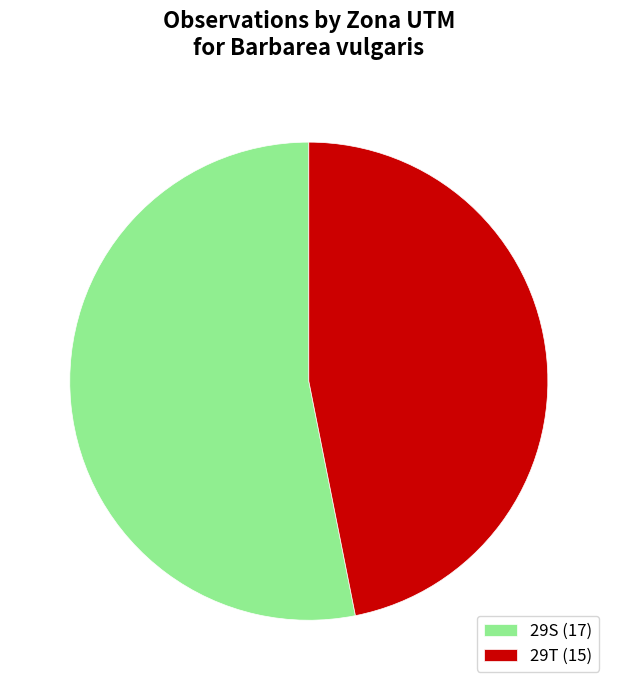

How many slices are in this pie chart?

2